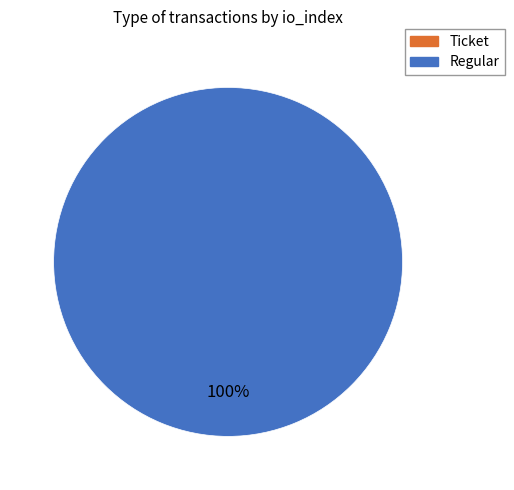

What percentage is the Regular slice, to the nearest percent?

100%